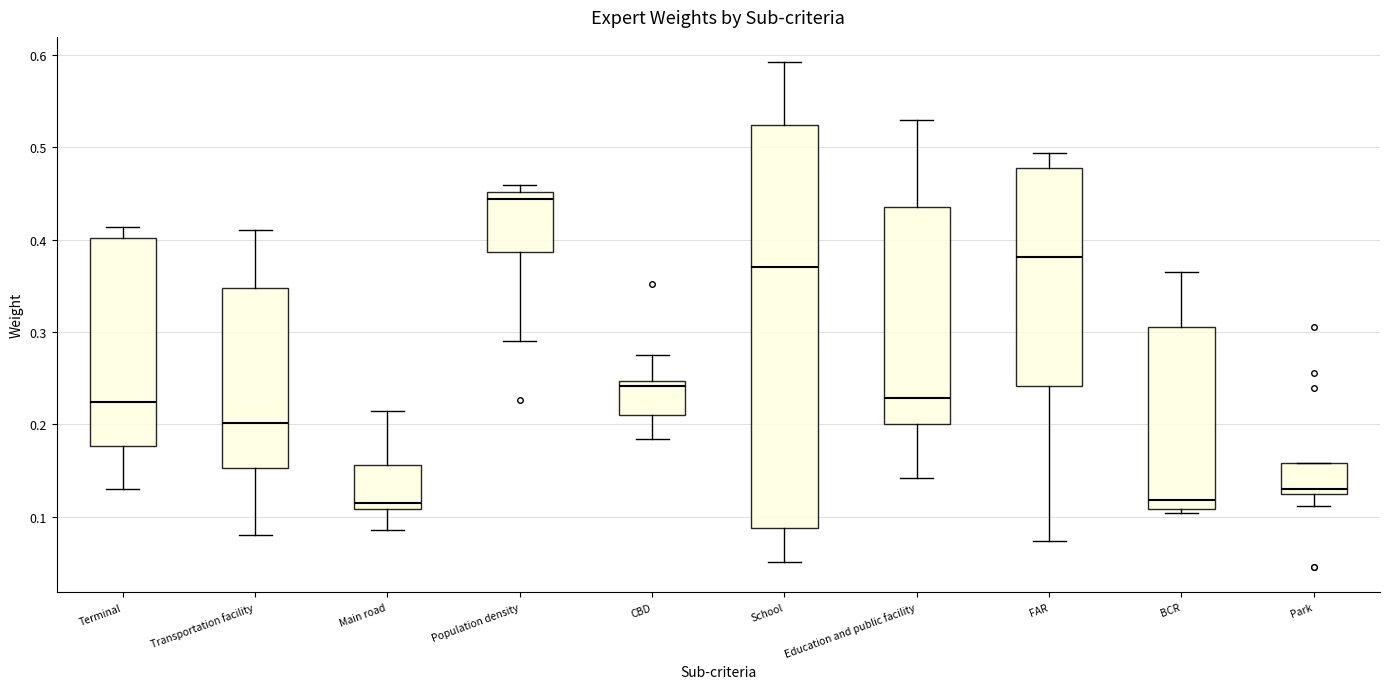

Where is the upper edge of the box for FAR on the y-axis? The values are not printed on the chart, so give them approximately, as read against the axis.

0.48